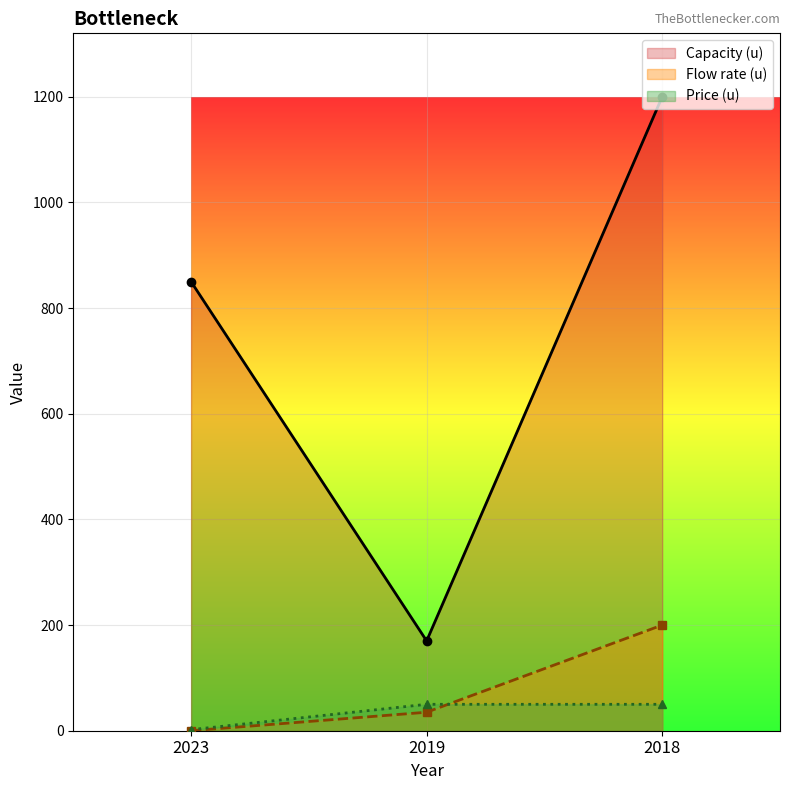

Where is Capacity (u) nearest to the value 685?

2023